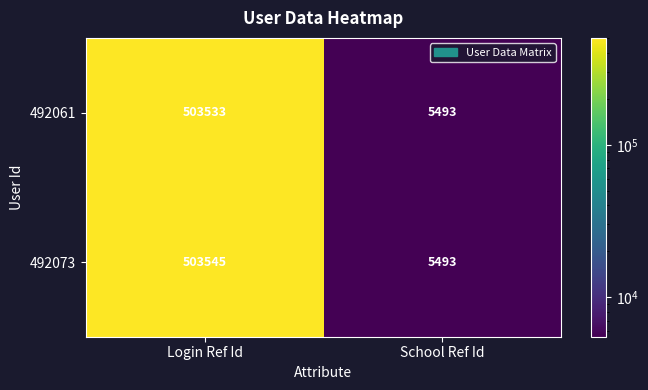

Which category has the highest value across all series?

Login Ref Id